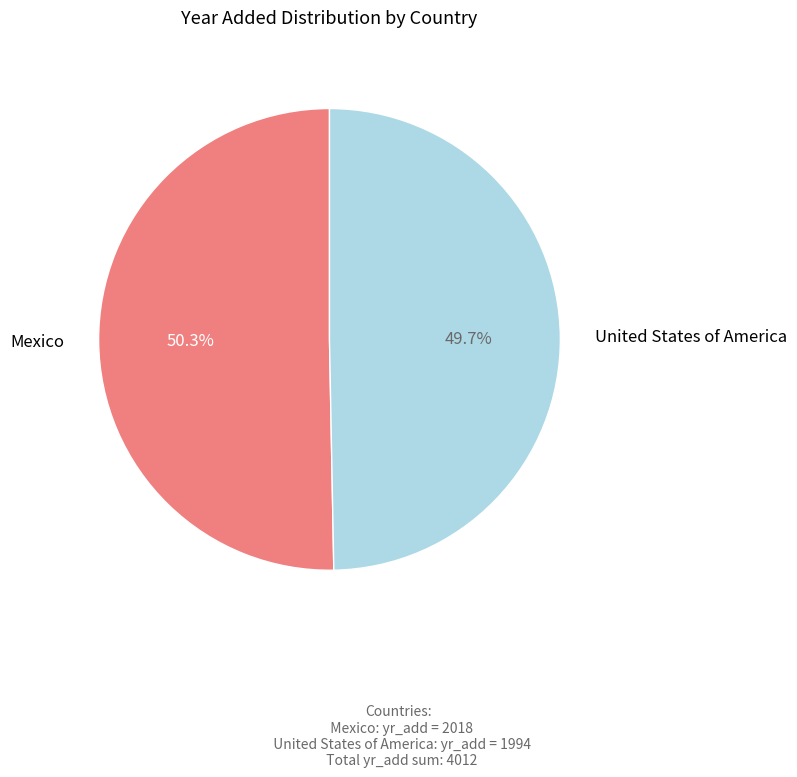

Does any single category account for the majority?

Yes